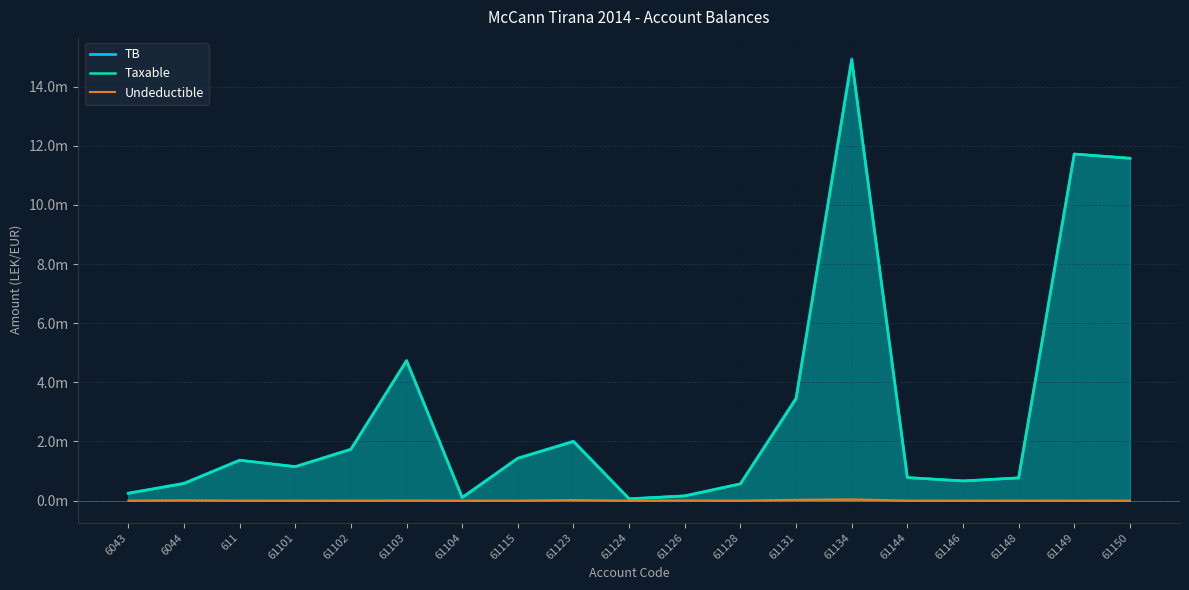

What is the label of the 10th point from the right?

61124